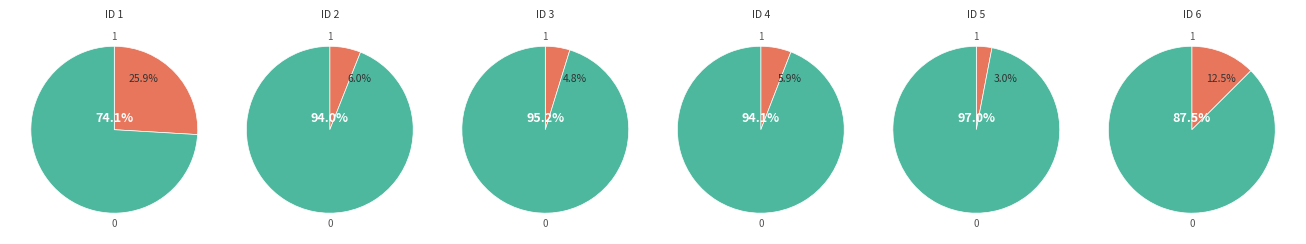

Does ID 3 represent more than half of the total?

No